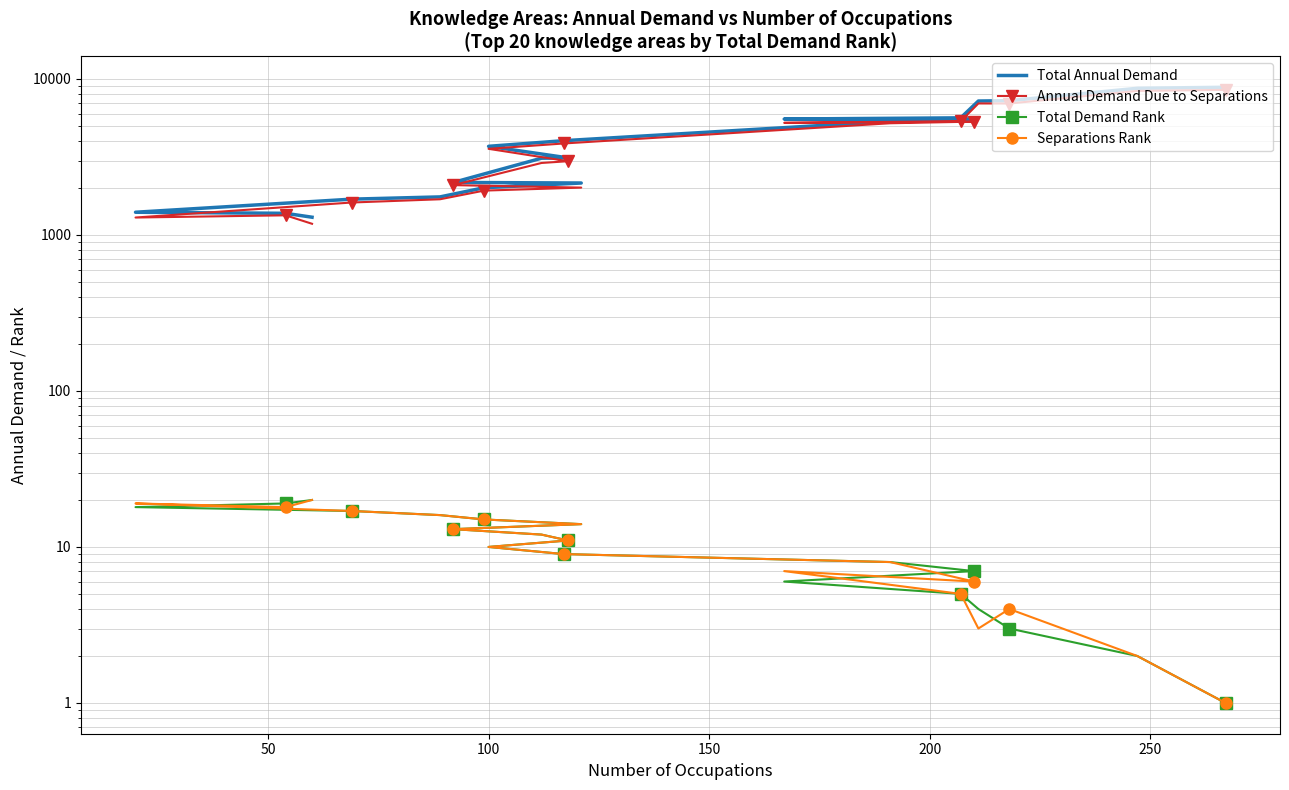

What are all the series names shown in the legend?

Total Annual Demand, Annual Demand Due to Separations, Total Demand Rank, Separations Rank